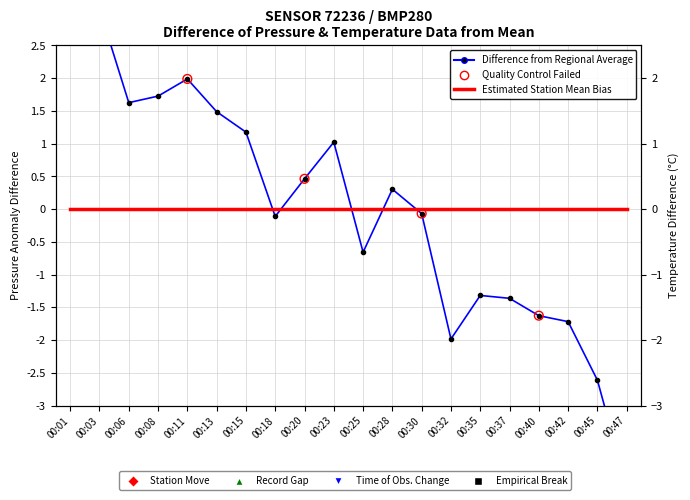

Which series has the largest total across all categories?

pressure